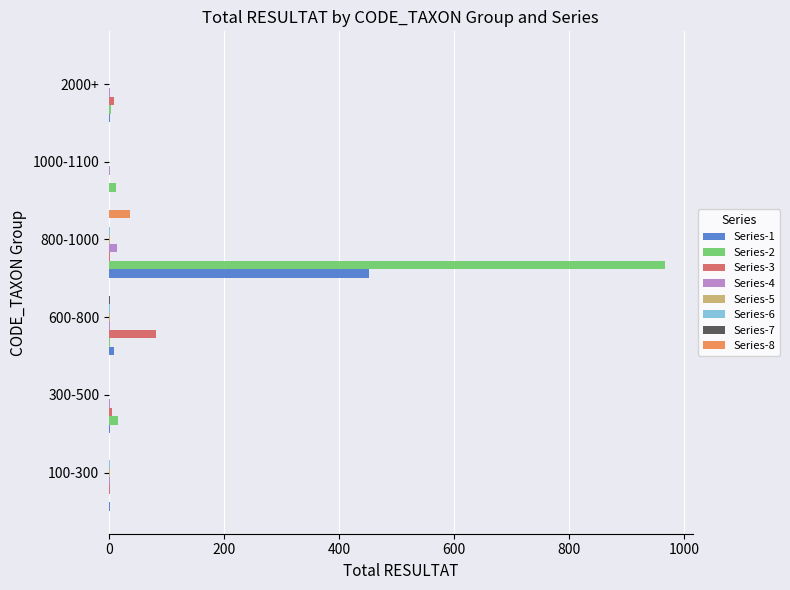

Which category has the highest value in the Series-3 series?

600-800